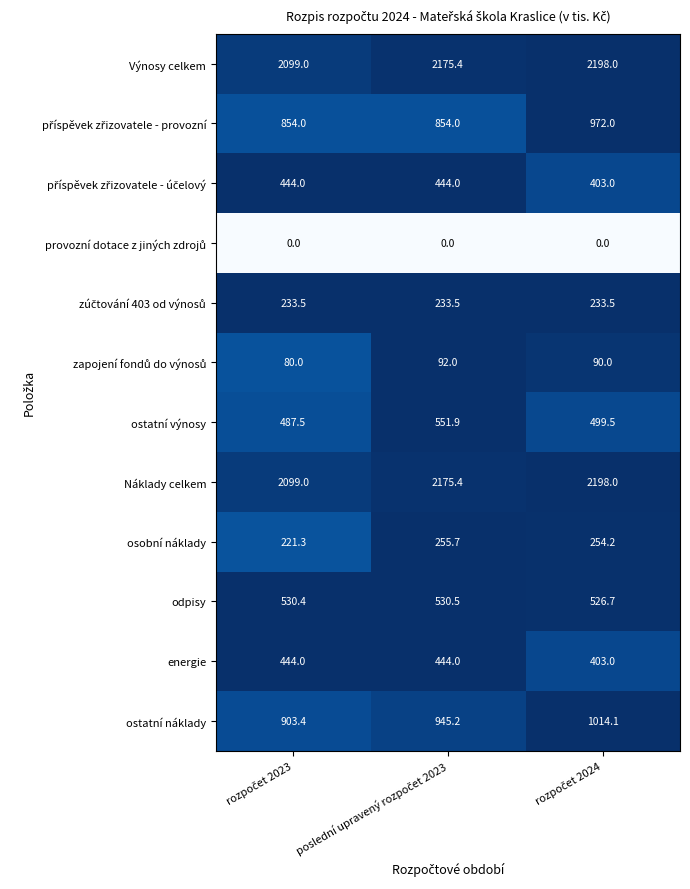

How many categories are shown in the chart?

3